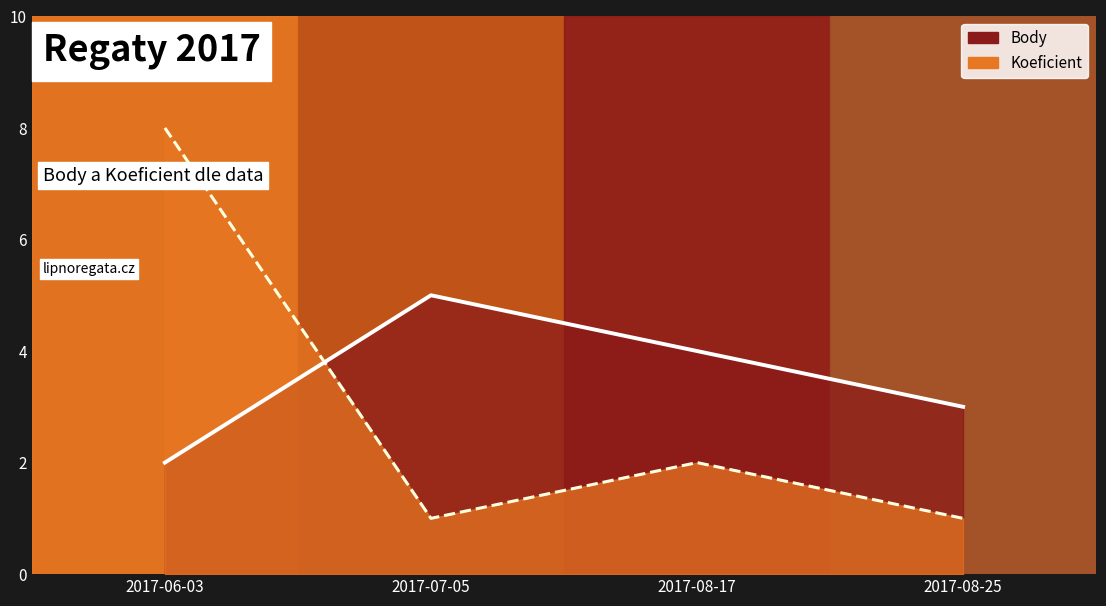

What is the difference between the maximum and second lowest values in the Body series?

2